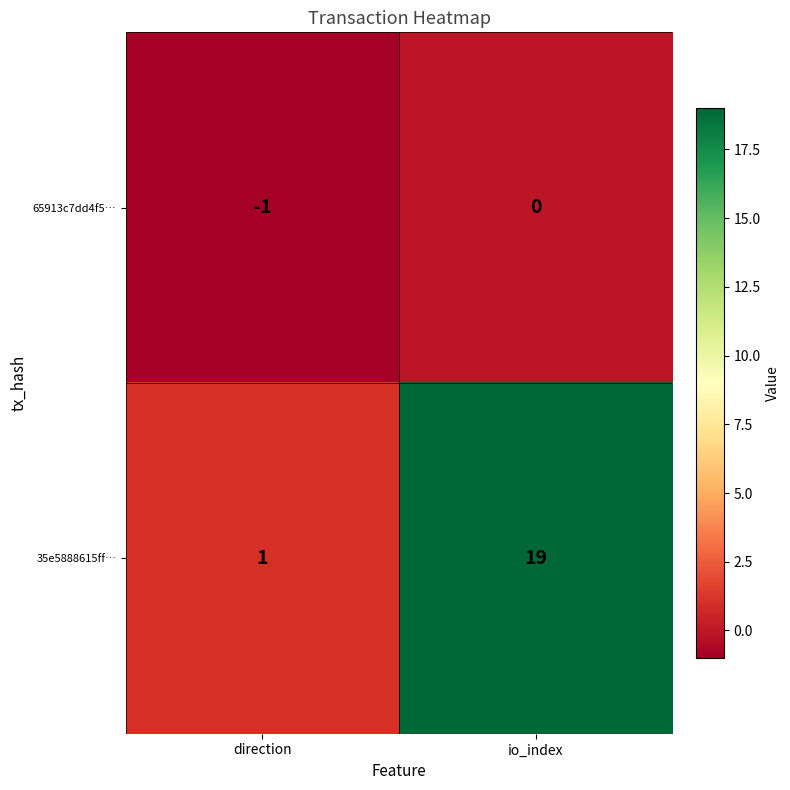

At which label is 35e5888615ff… closest to 10?

direction